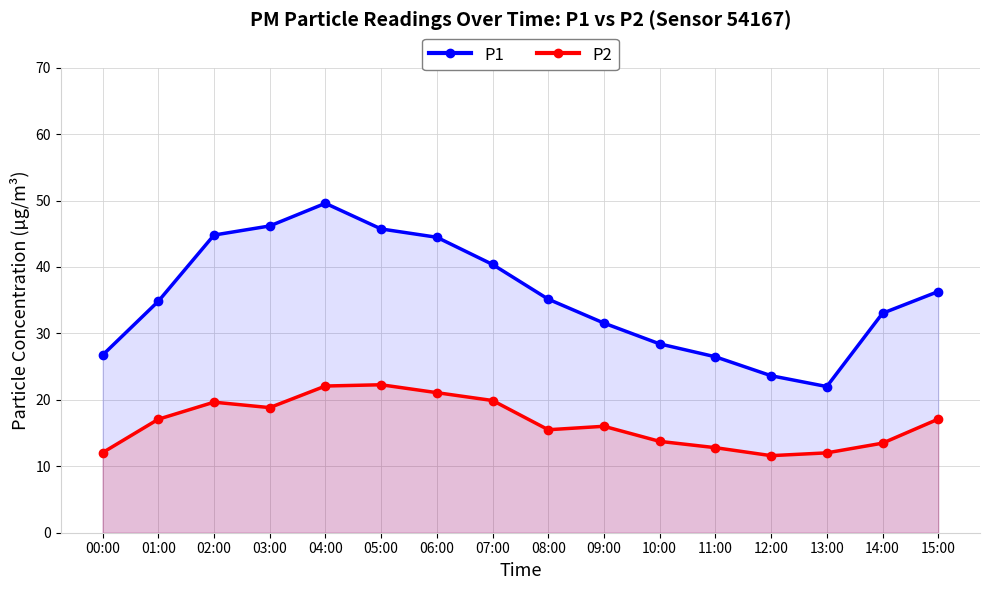

True or false: P2 has a value of 3.0 at 10:00.

False